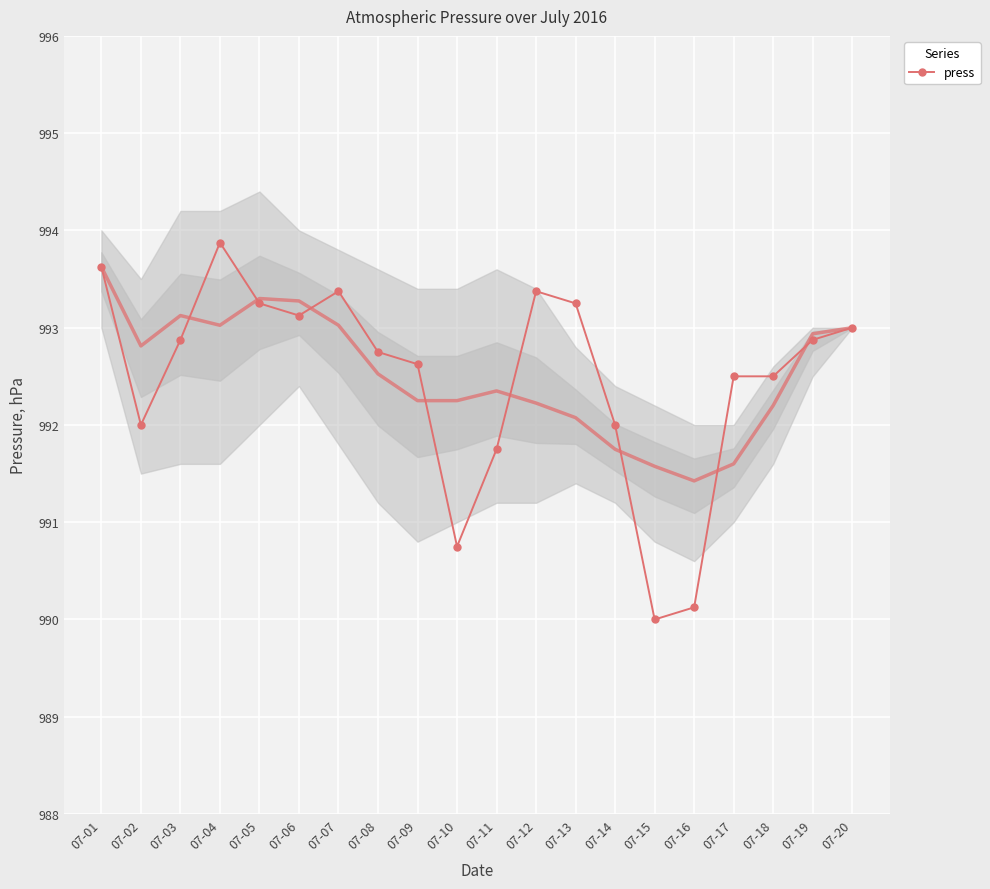

What is the value of the 8th point from the left?

992.8